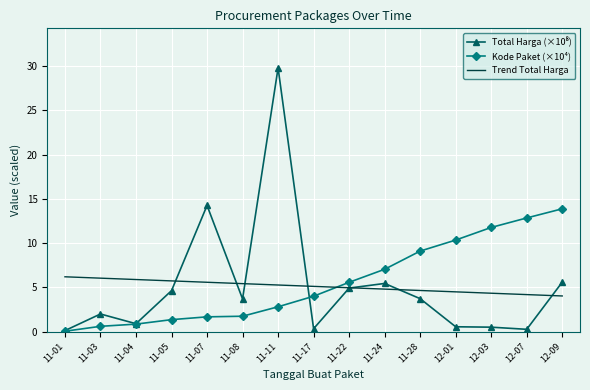

True or false: Kode Paket (×10⁴) has more than 2 interior local peaks.

False